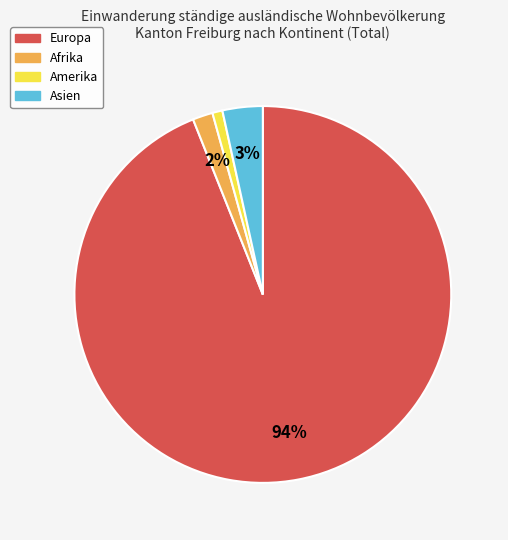

Rank the categories by value from lowest to highest.

Amerika, Afrika, Asien, Europa